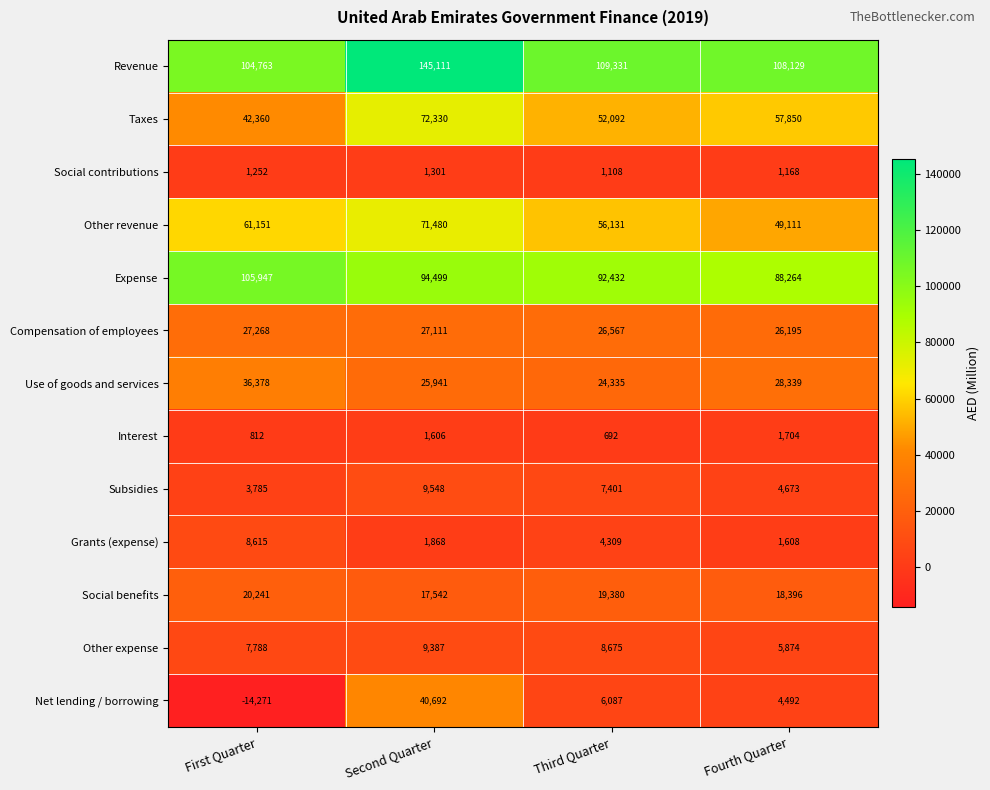

Which series changed the most between Second Quarter and Fourth Quarter?

Revenue